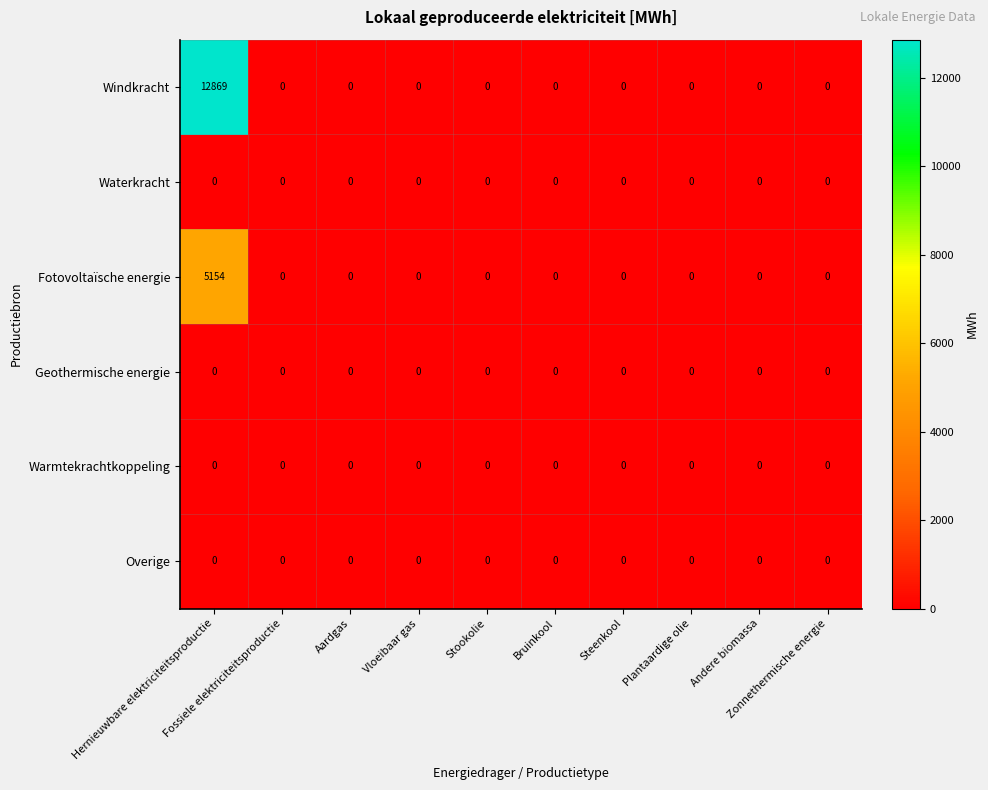

Which series has the largest total across all categories?

Windkracht